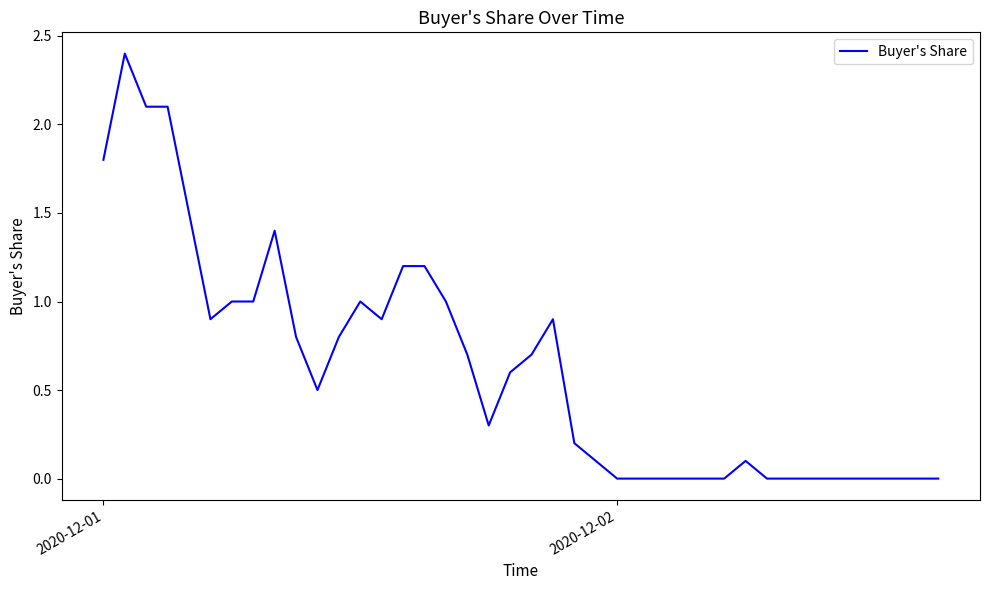

What is the maximum value shown in the chart?

2.4